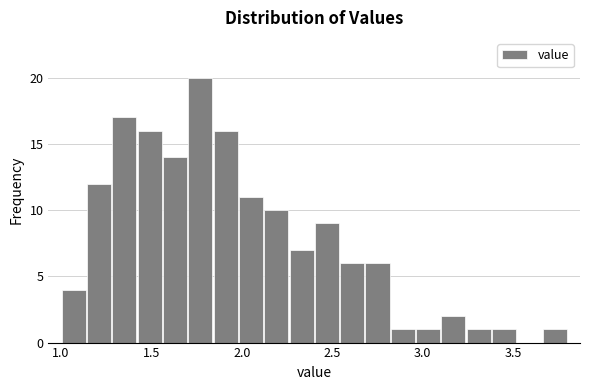

Read against the x-axis, roughly where is the centre of the tallest bar?

1.75